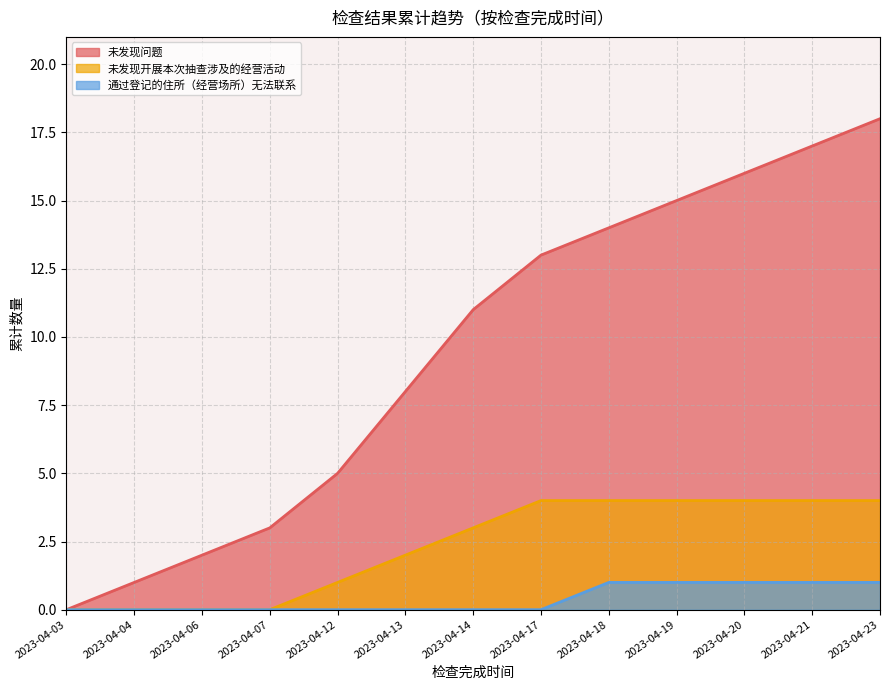

List the series in order of their peak value, highest first.

未发现问题, 未发现开展本次抽查涉及的经营活动, 通过登记的住所（经营场所）无法联系